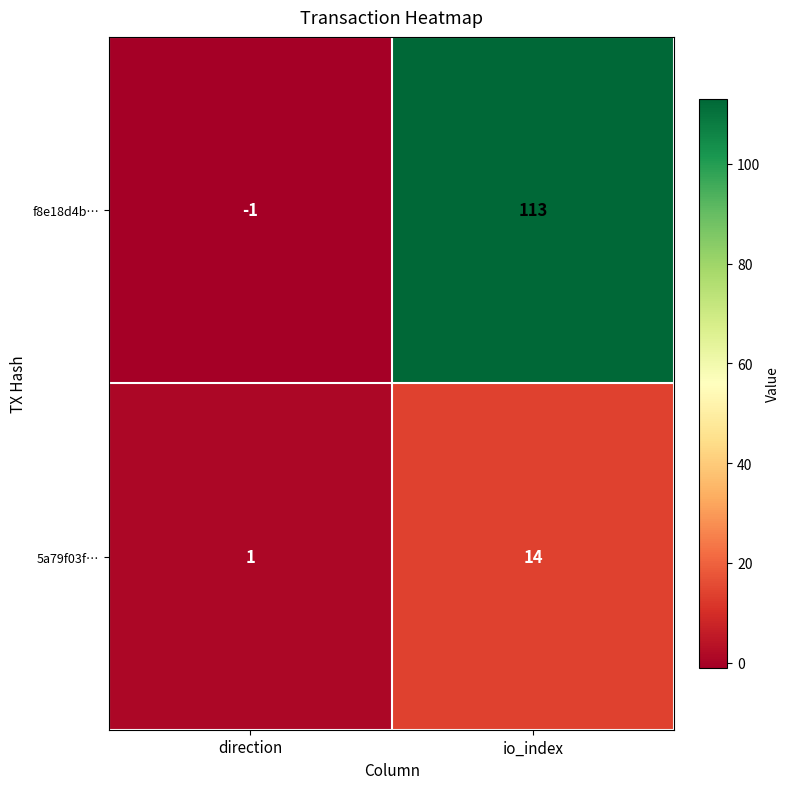

Reading left to right, what are all the values shown in this chart?

f8e18d4b…: direction=-1	io_index=113
5a79f03f…: direction=1	io_index=14